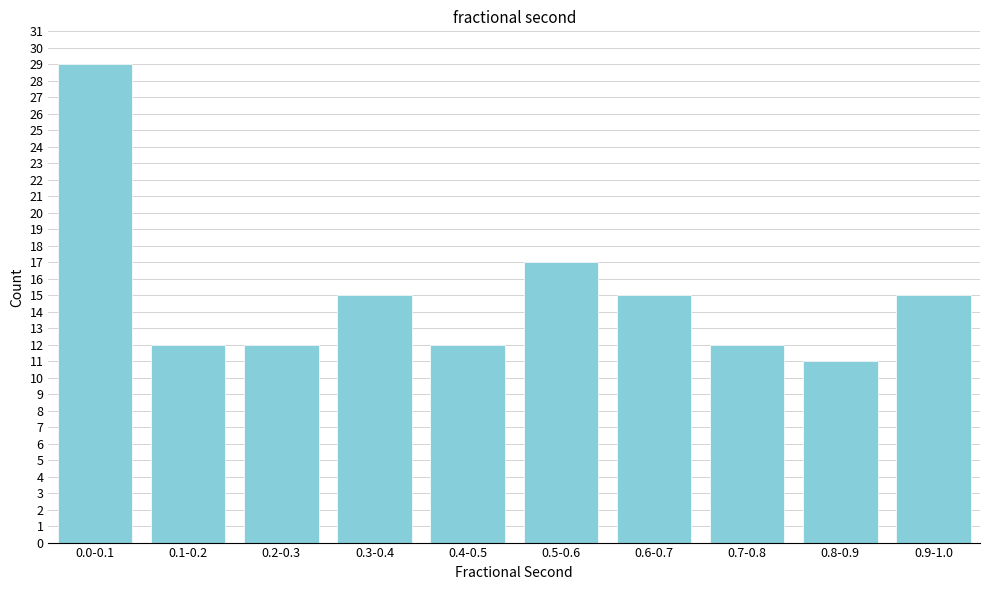

Reading left to right, what are all the values shown in this chart?

29	12	12	15	12	17	15	12	11	15